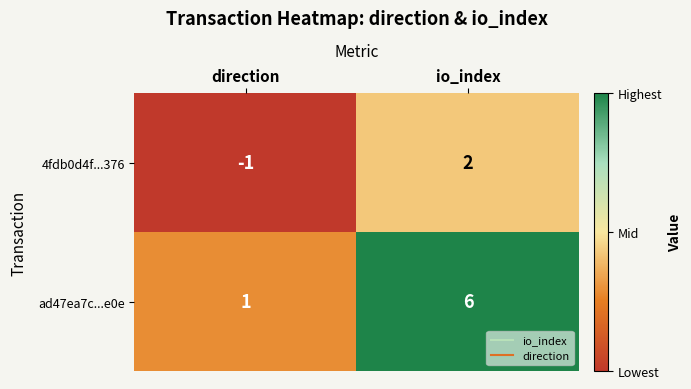

Reading right to left, list all the values displayed in this chart.

4fdb0d4f...376: io_index=2	direction=-1
ad47ea7c...e0e: io_index=6	direction=1